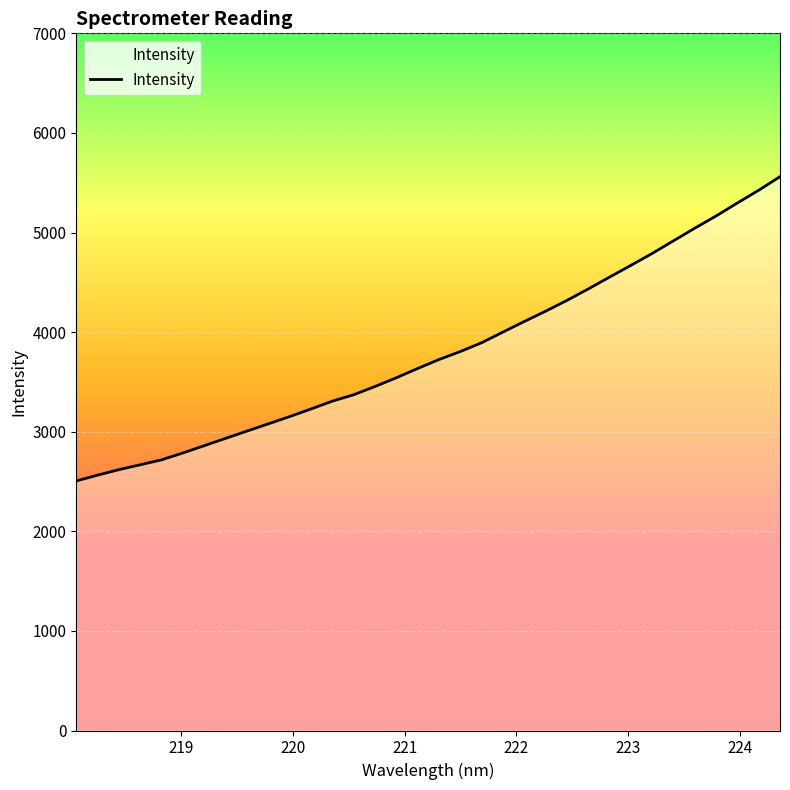

What is the maximum value shown in the chart?

5560.8